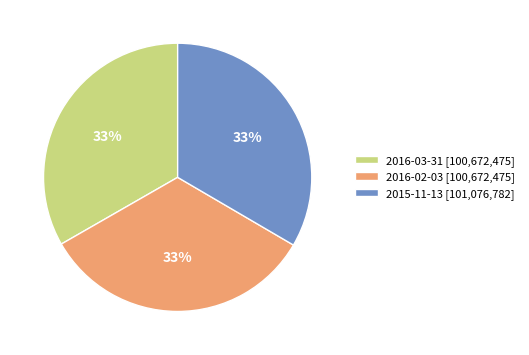

To the nearest percent, what is the average slice percentage?

33%